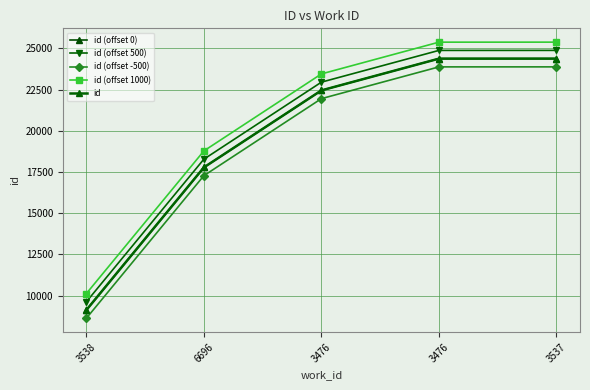

What is the value of the id (offset 500) point at the 2nd from the left?

18280